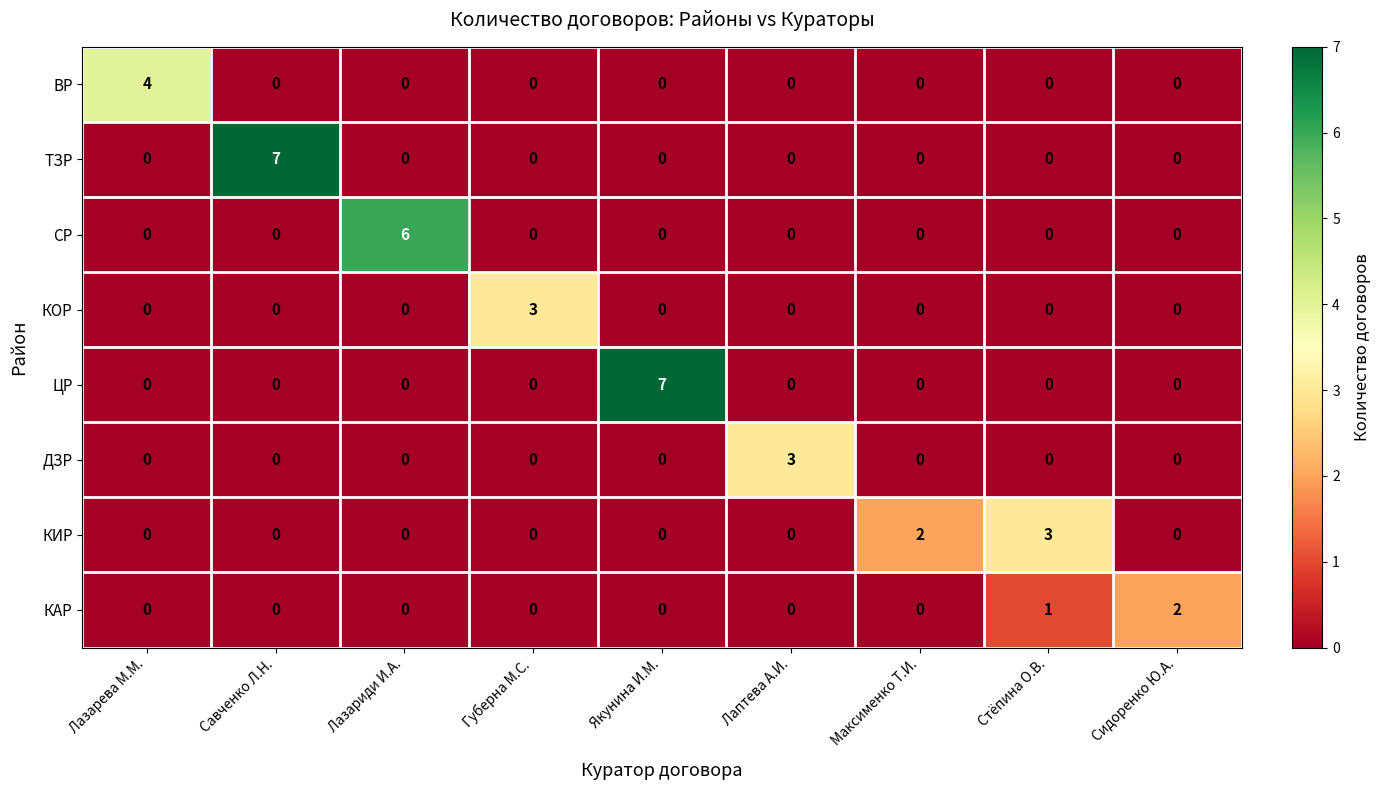

What is the total value across all series at Лазариди И.А.?

6